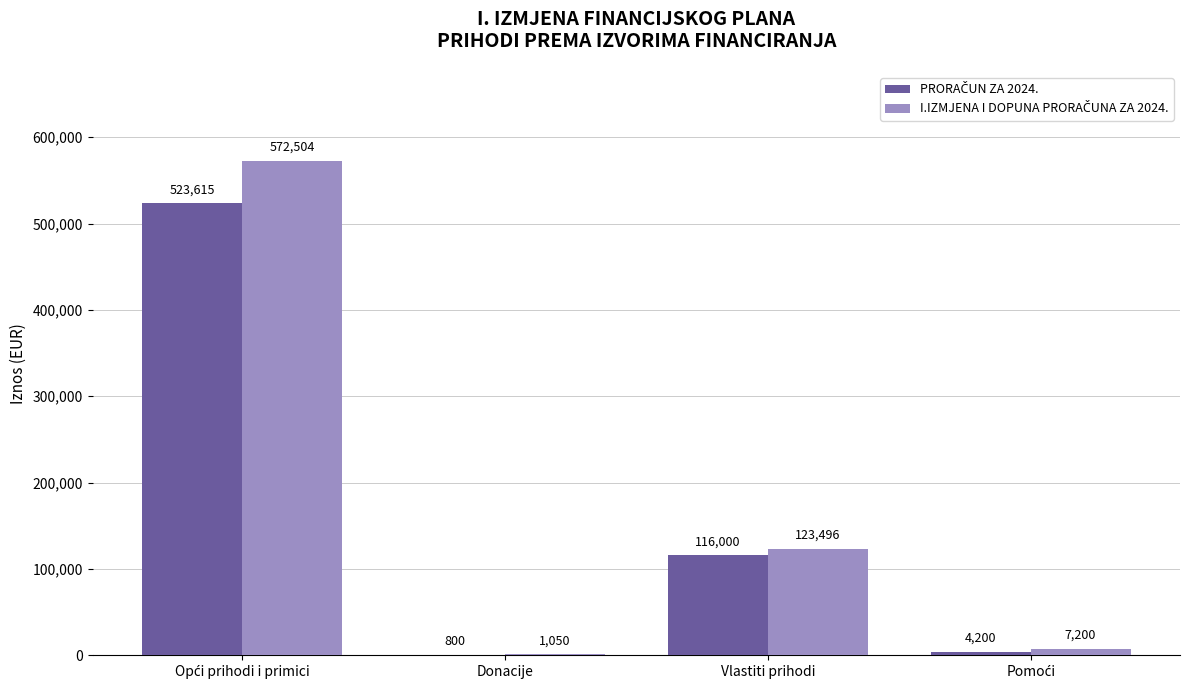

What is the total value across all series at Donacije?

1850